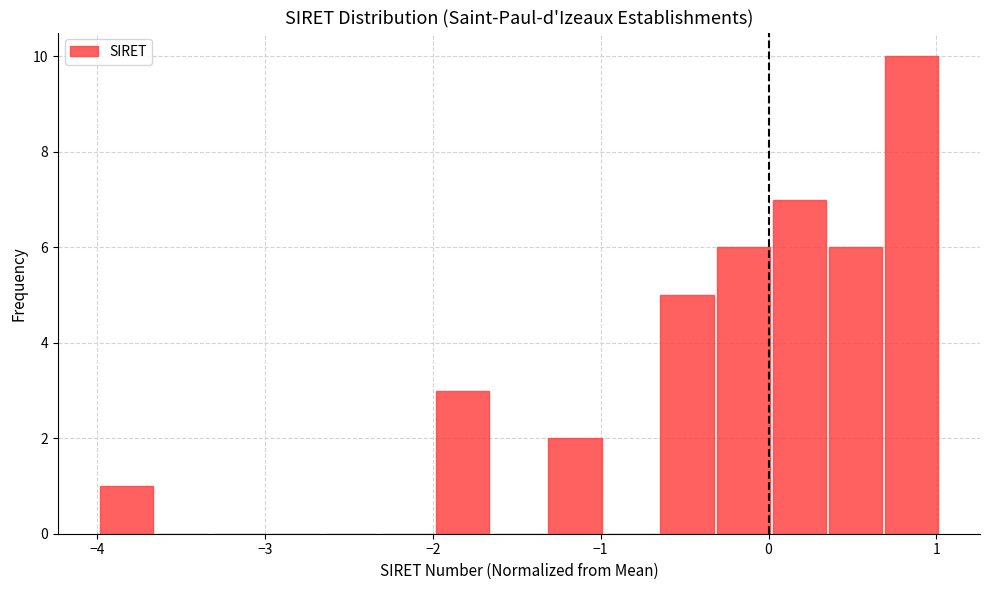

Around what value on the x-axis is the tallest bar? Give the approximate position of its centre, as read against the axis.

0.9